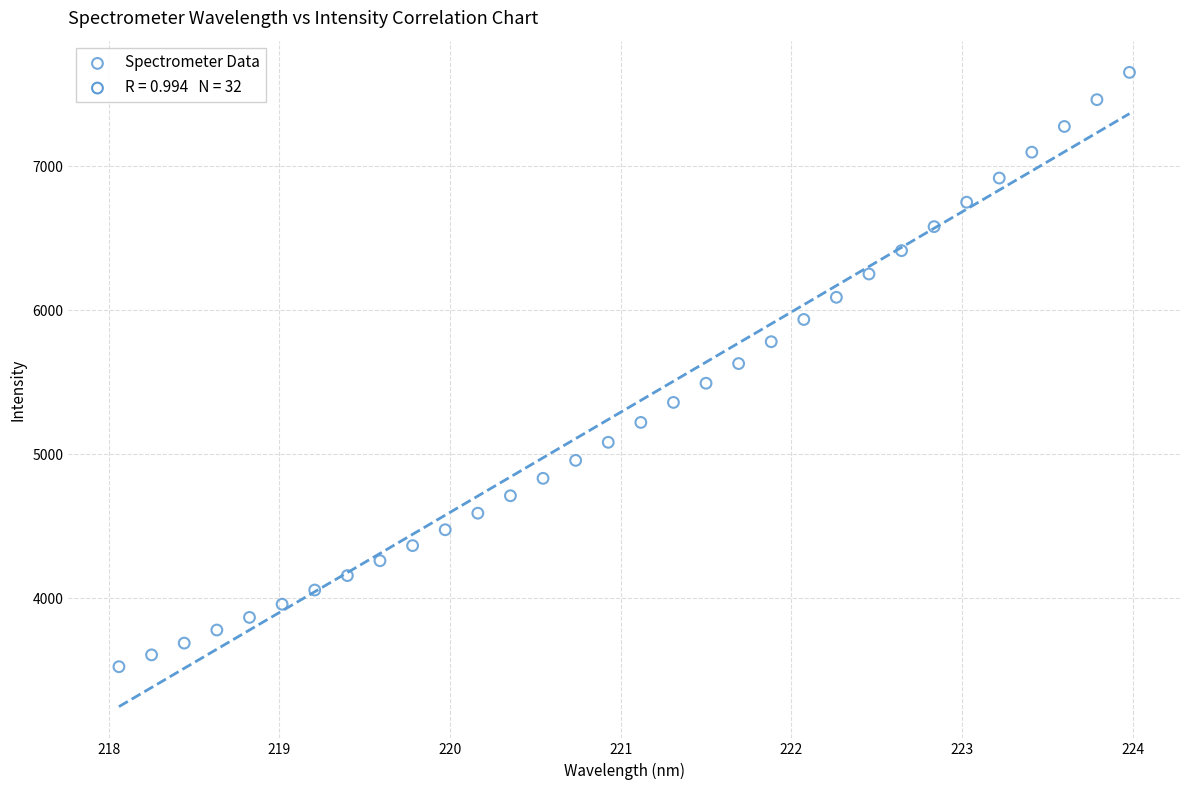

What is the range of X values (max minus min)?

5.9